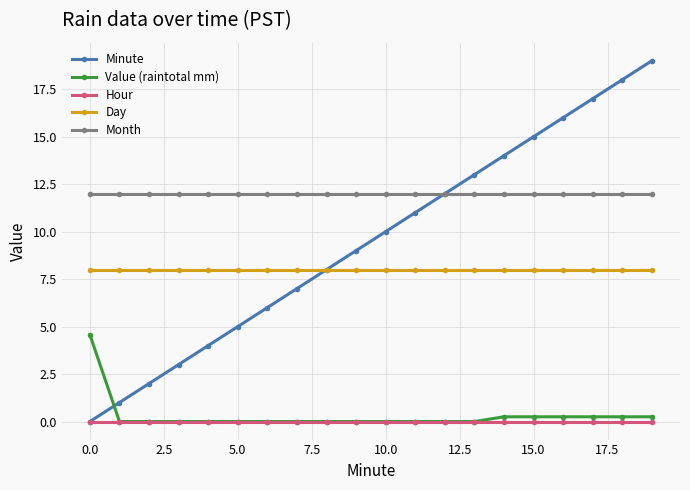

Is this an area chart (filled region under the line)?

No